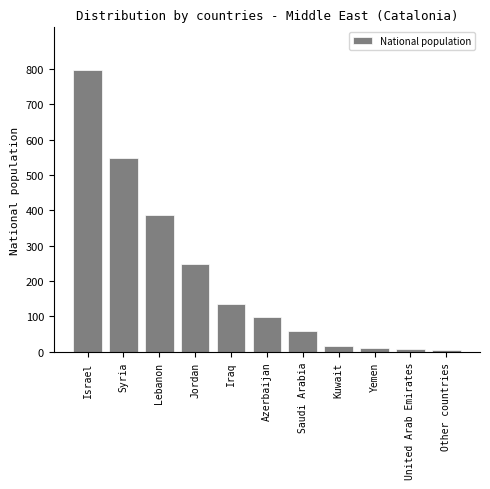

What is the difference between the second highest and second lowest values?

540